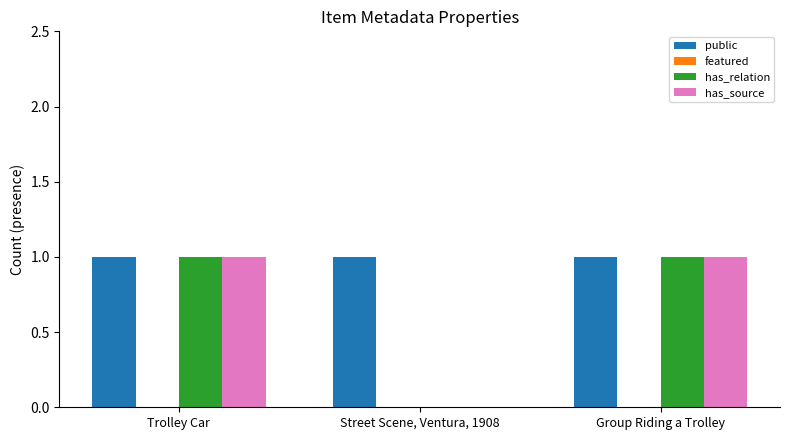

Reading right to left, transcribe all the data shown in this chart.

public: Group Riding a Trolley=1	Street Scene, Ventura, 1908=1	Trolley Car=1
has_relation: Group Riding a Trolley=1	Street Scene, Ventura, 1908=0	Trolley Car=1
has_source: Group Riding a Trolley=1	Street Scene, Ventura, 1908=0	Trolley Car=1